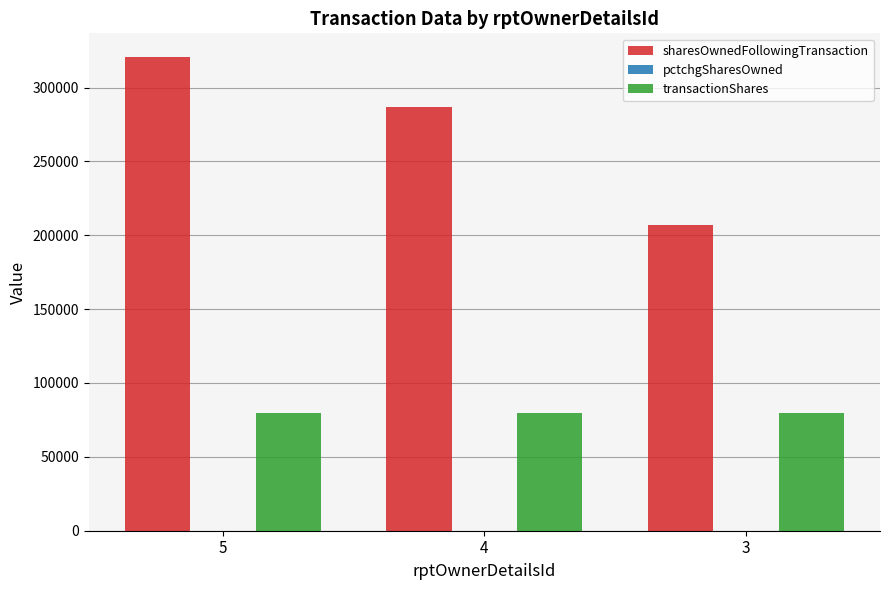

The value of sharesOwnedFollowingTransaction at 3 is 290381. True or false?

False